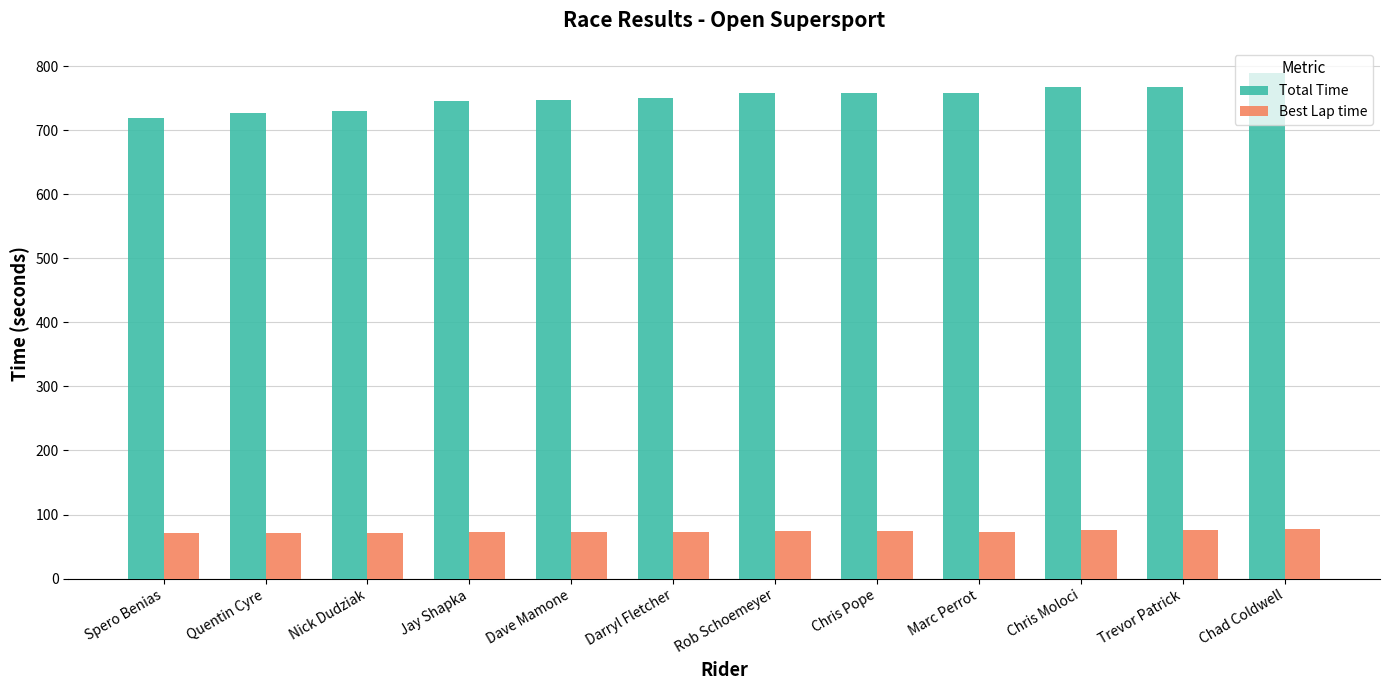

Which series has the largest range (max minus min)?

Total Time